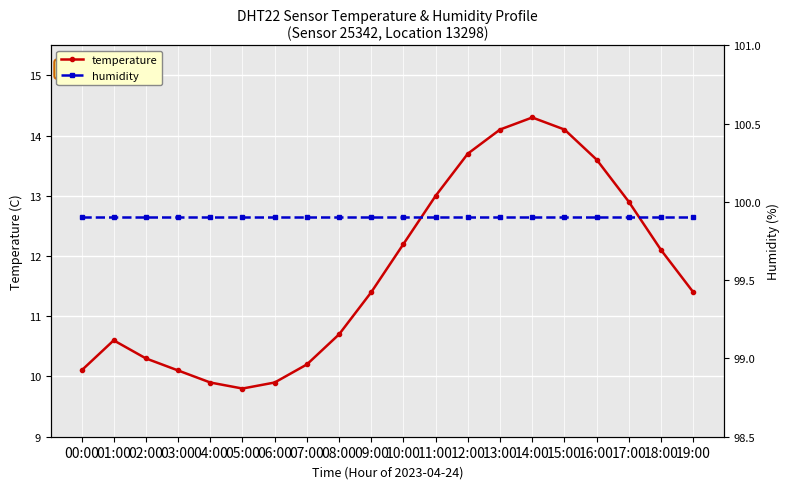

True or false: temperature and humidity intersect in this chart.

False